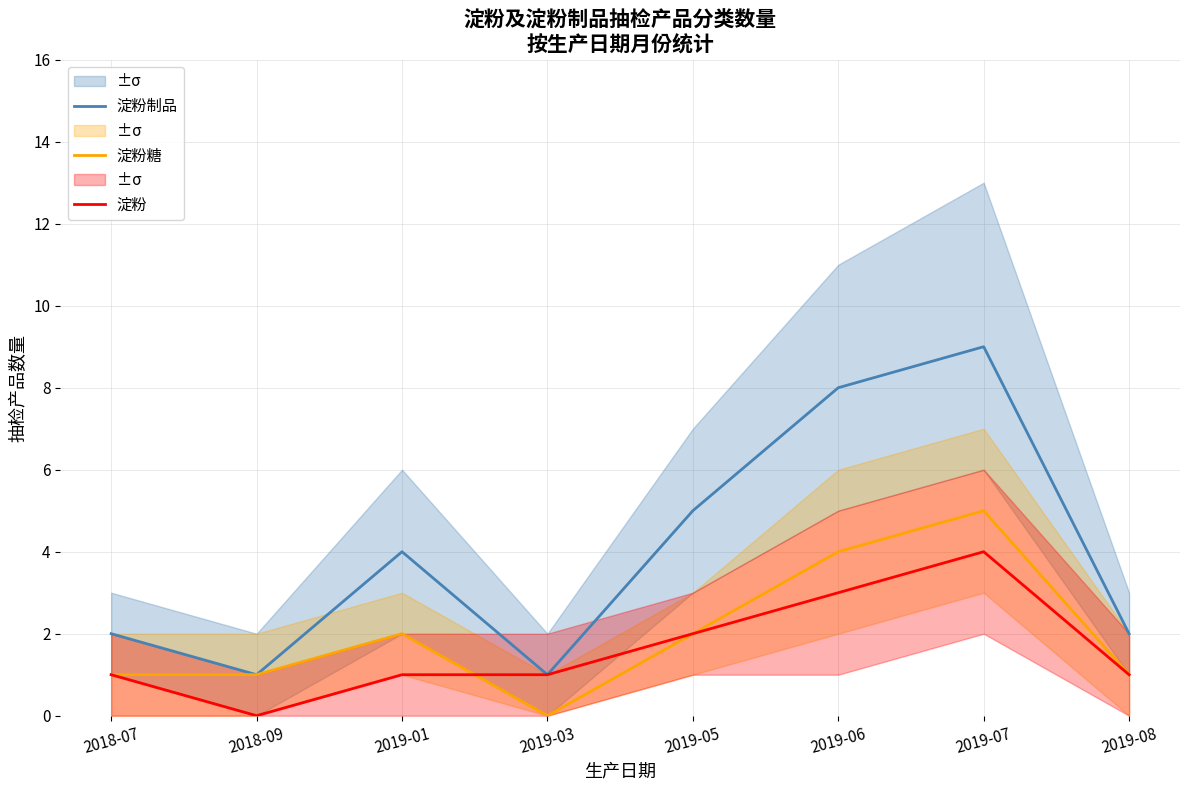

What is the sum of all 淀粉 values?

13